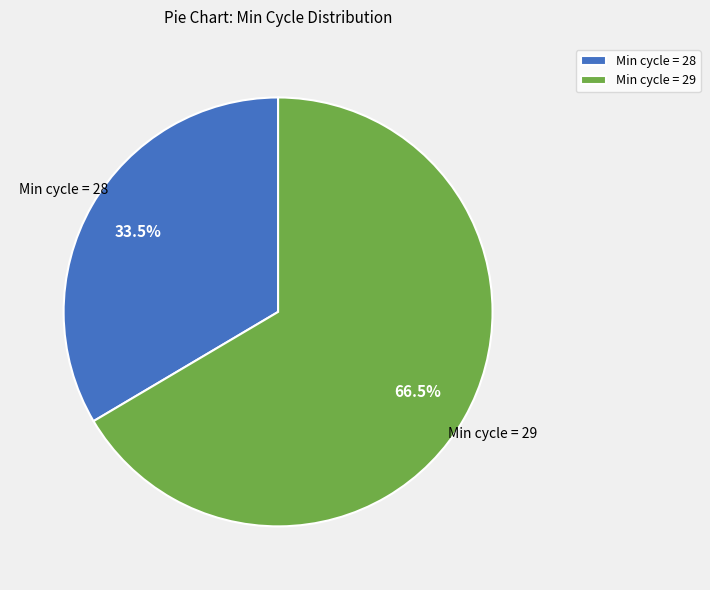

Is there a majority slice in this chart?

Yes